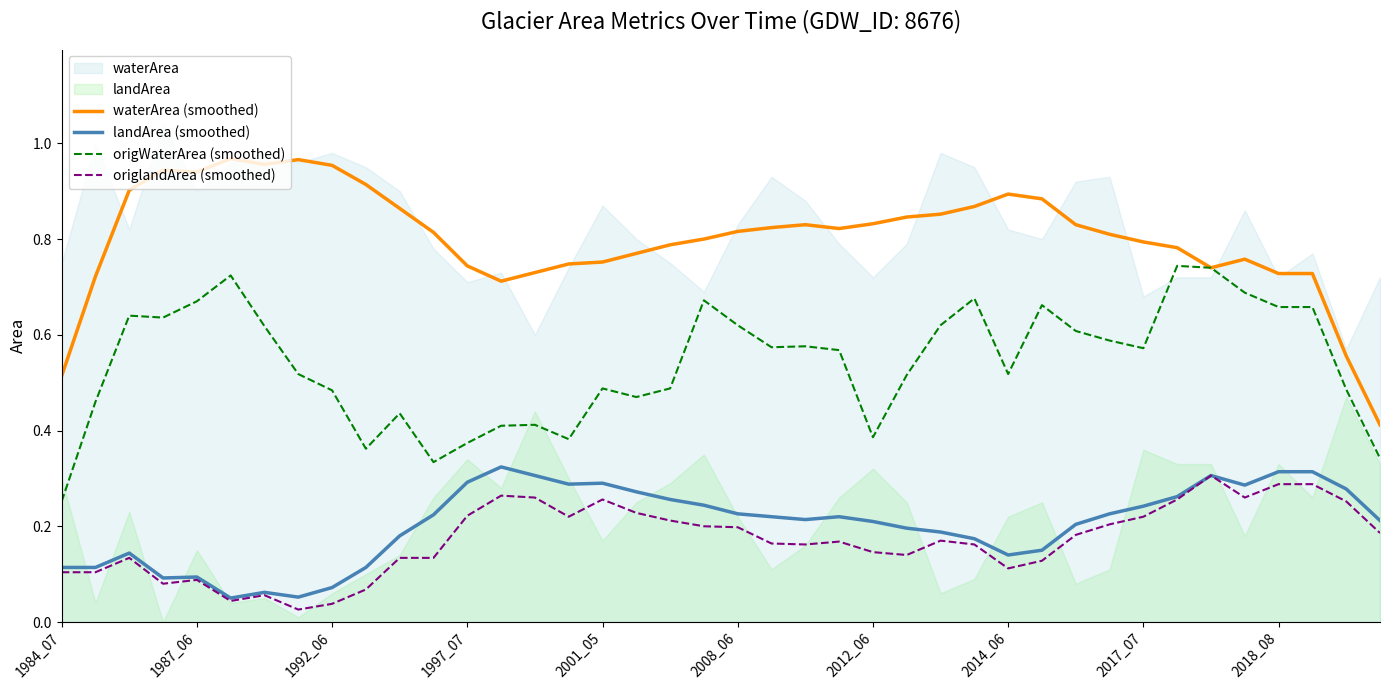

Reading right to left, what are all the values shown in this chart?

waterArea (smoothed): 0.4	0.6	0.7	0.7	0.8	0.7	0.8	0.8	0.8	0.8	0.9	0.9	0.9	0.9	0.8	0.8	0.8	0.8	0.8	0.8	0.8	0.8	0.8	0.8	0.7	0.7	0.7	0.7	0.8	0.9	0.9	1.0	1.0	1.0	1.0	0.9	0.9	0.9	0.7	0.5
landArea (smoothed): 0.2	0.3	0.3	0.3	0.3	0.3	0.3	0.2	0.2	0.2	0.1	0.1	0.2	0.2	0.2	0.2	0.2	0.2	0.2	0.2	0.2	0.3	0.3	0.3	0.3	0.3	0.3	0.3	0.2	0.2	0.1	0.1	0.1	0.1	0.1	0.1	0.1	0.1	0.1	0.1
origWaterArea (smoothed): 0.3	0.5	0.7	0.7	0.7	0.7	0.7	0.6	0.6	0.6	0.7	0.5	0.7	0.6	0.5	0.4	0.6	0.6	0.6	0.6	0.7	0.5	0.5	0.5	0.4	0.4	0.4	0.4	0.3	0.4	0.4	0.5	0.5	0.6	0.7	0.7	0.6	0.6	0.5	0.3
origlandArea (smoothed): 0.2	0.3	0.3	0.3	0.3	0.3	0.3	0.2	0.2	0.2	0.1	0.1	0.2	0.2	0.1	0.1	0.2	0.2	0.2	0.2	0.2	0.2	0.2	0.3	0.2	0.3	0.3	0.2	0.1	0.1	0.1	0.0	0.0	0.1	0.0	0.1	0.1	0.1	0.1	0.1